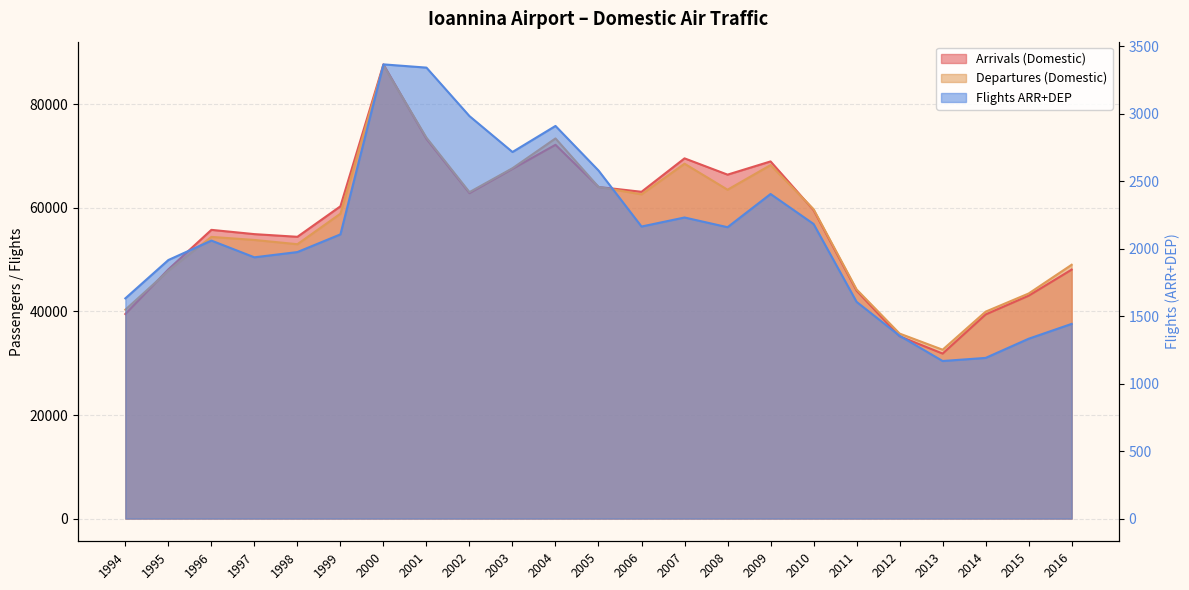

True or false: Departures (Domestic) and Arrivals (Domestic) intersect in this chart.

True